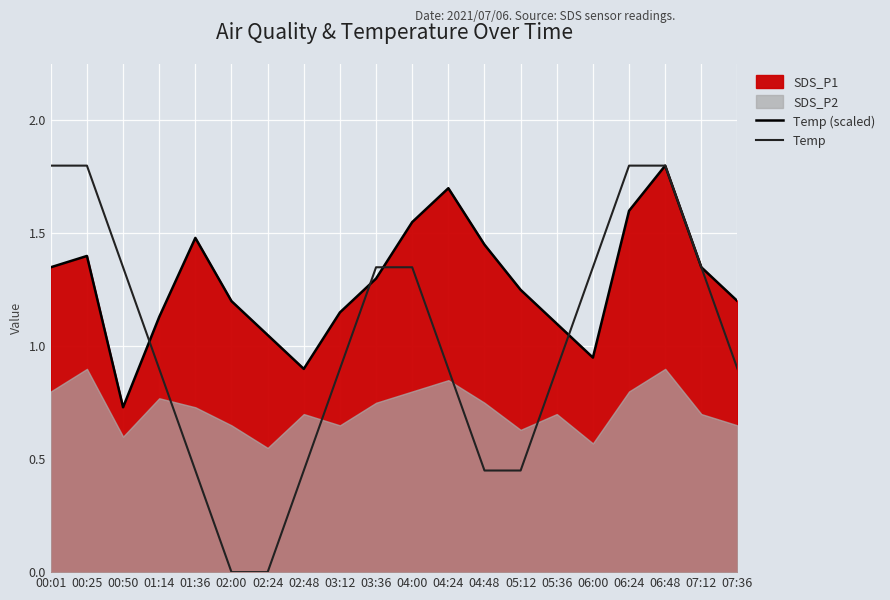

What is the sum of all Temp (scaled) values?

25.6